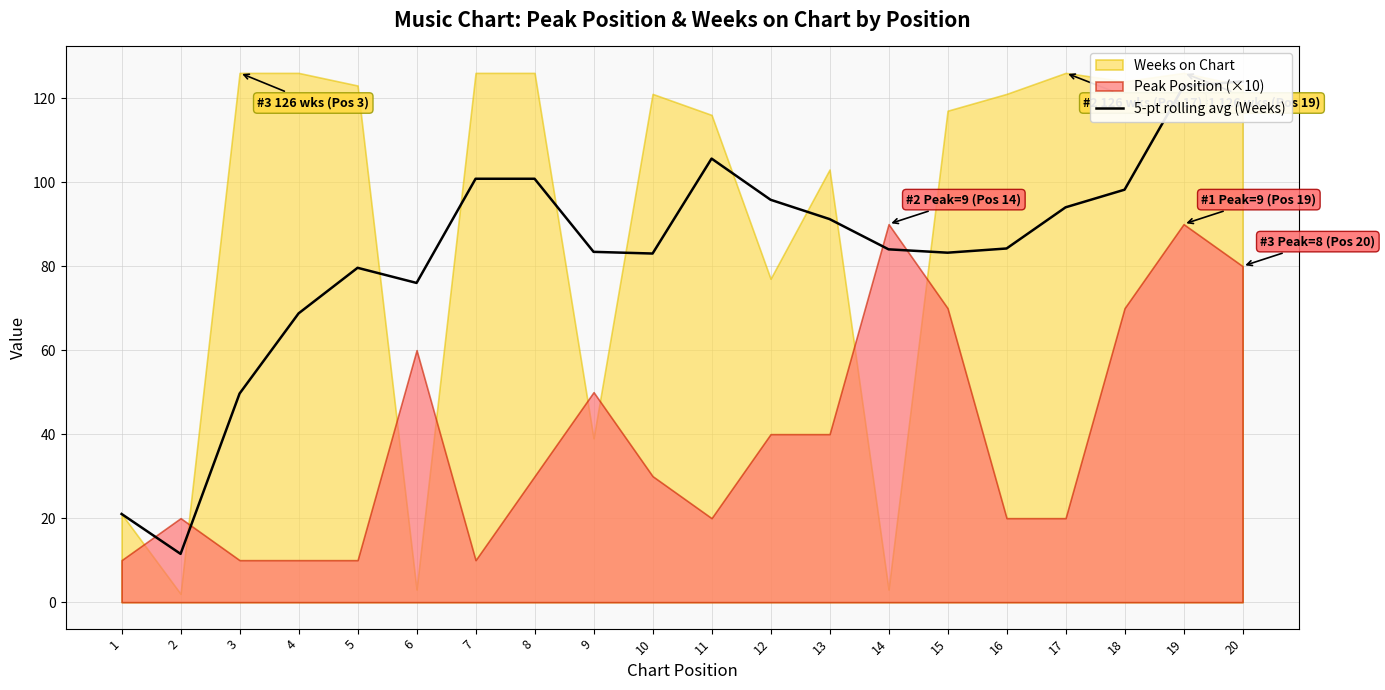

Where is the first local maximum?

5